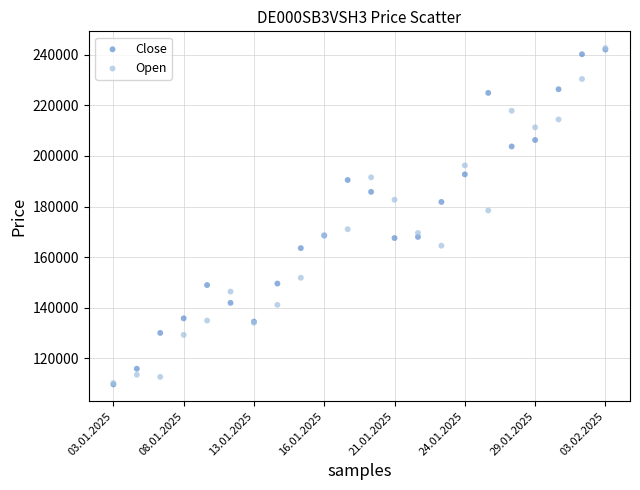

In the Open series, what Y value is closest to 176430?

178455